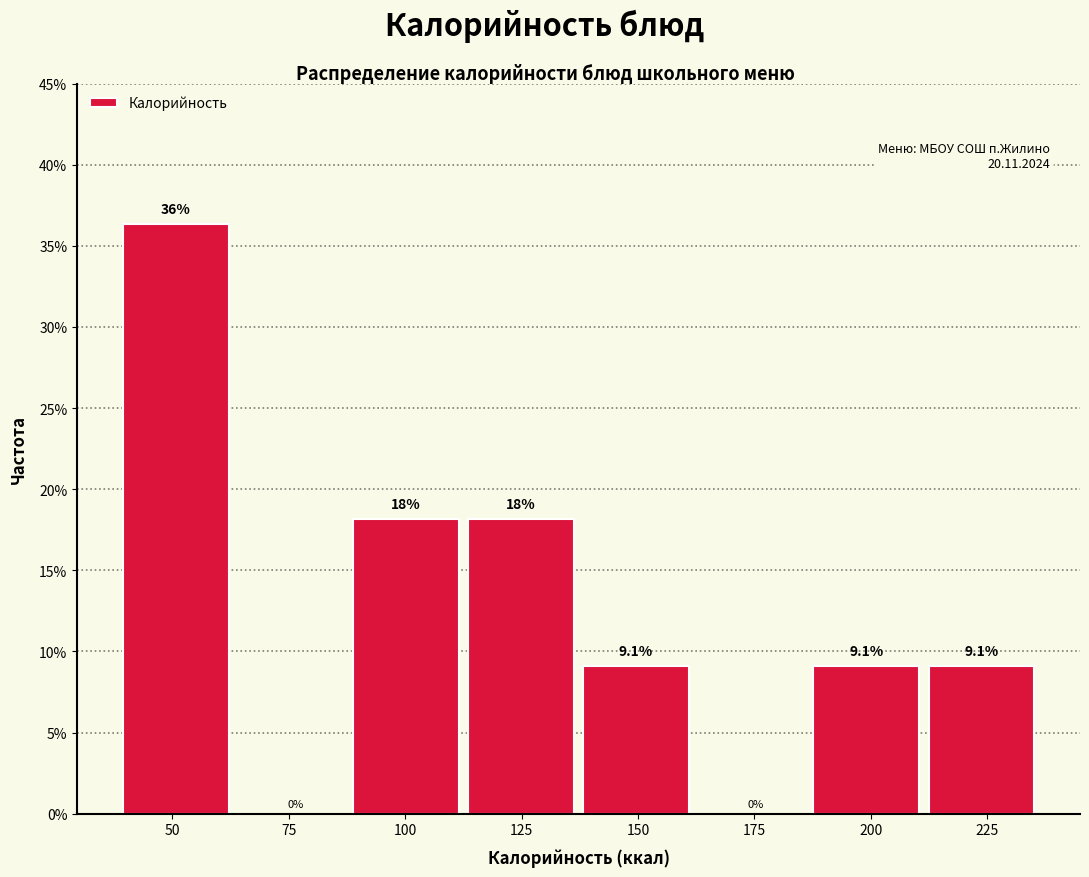

Which range on the x-axis has the tallest bar?

40 to 65